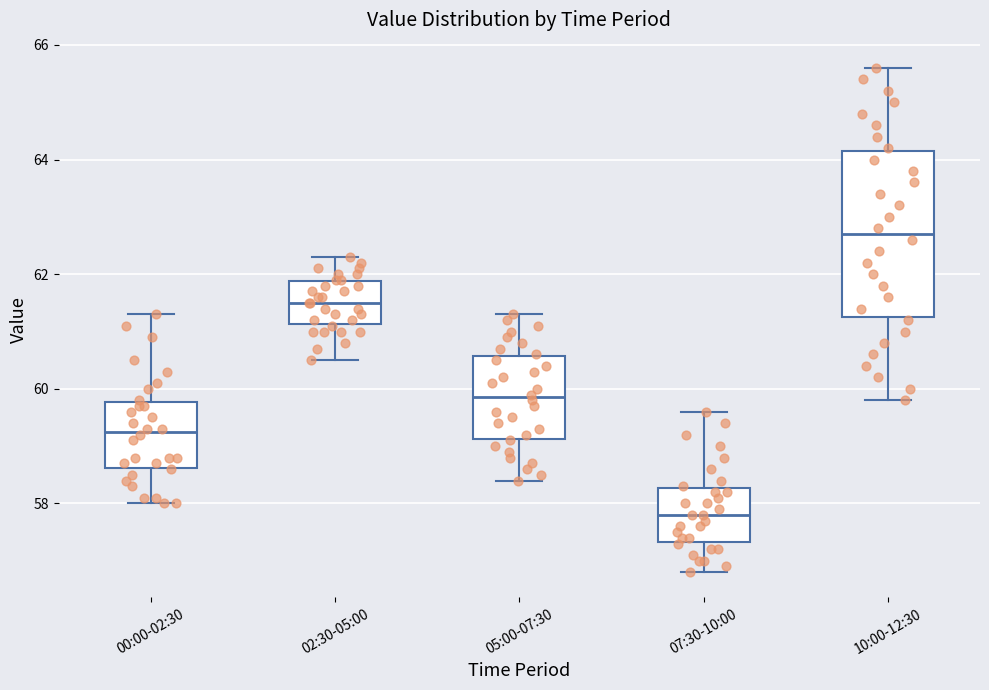

Reading left to right, read every box against the y-axis: the position of its median line, the range the box covers, and the ends of its whiskers. The values are not printed on the chart, so give them approximately, as read against the axis.

00:00-02:30: median 59.2, box 58.6 to 59.8, whiskers 58.0 to 61.4
02:30-05:00: median 61.6, box 61.2 to 61.8, whiskers 60.6 to 62.4
05:00-07:30: median 59.8, box 59.2 to 60.6, whiskers 58.4 to 61.4
07:30-10:00: median 57.8, box 57.4 to 58.2, whiskers 56.8 to 59.6
10:00-12:30: median 62.8, box 61.2 to 64.2, whiskers 59.8 to 65.6